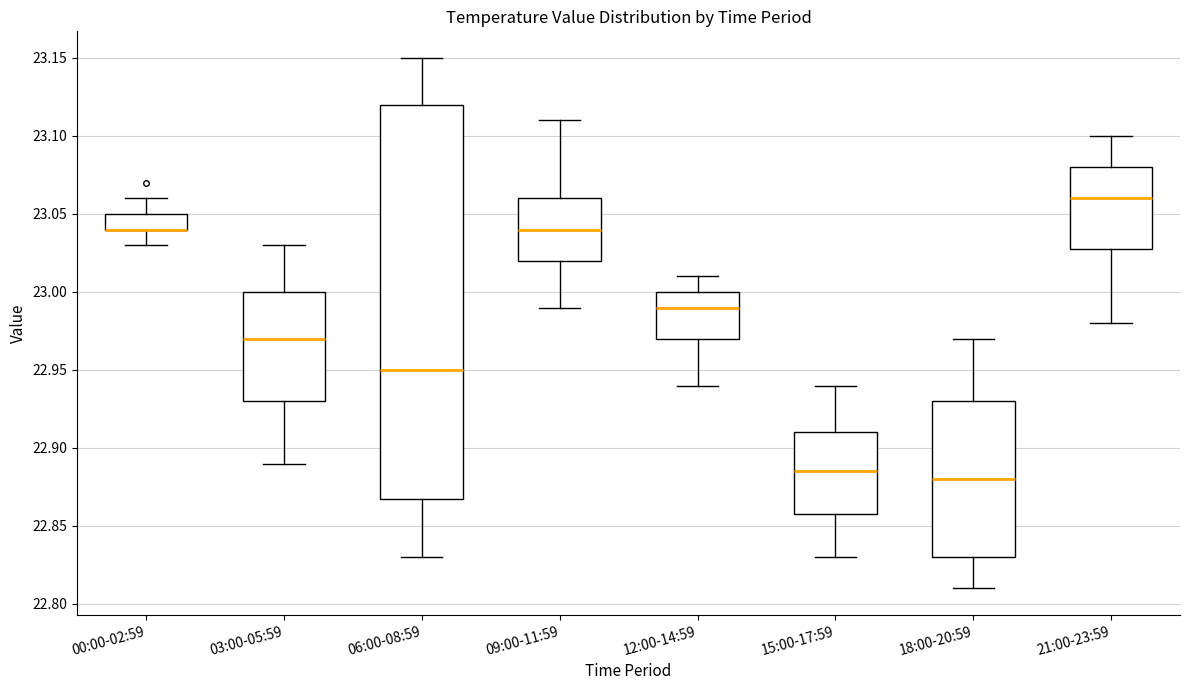

Reading left to right, transcribe this box plot: for each box, give where its median line is, the range the box spans, and where its two whiskers end, as read against the y-axis. The values are not printed on the chart, so give them approximately, as read against the axis.

00:00-02:59: median 23.040 (drawn on the box's lower edge), box 23.040 to 23.050, whiskers 23.030 to 23.060
03:00-05:59: median 22.970, box 22.930 to 23.000, whiskers 22.890 to 23.030
06:00-08:59: median 22.950, box 22.870 to 23.120, whiskers 22.830 to 23.150
09:00-11:59: median 23.040, box 23.020 to 23.060, whiskers 22.990 to 23.110
12:00-14:59: median 22.990, box 22.970 to 23.000, whiskers 22.940 to 23.010
15:00-17:59: median 22.885, box 22.860 to 22.910, whiskers 22.830 to 22.940
18:00-20:59: median 22.880, box 22.830 to 22.930, whiskers 22.810 to 22.970
21:00-23:59: median 23.060, box 23.030 to 23.080, whiskers 22.980 to 23.100